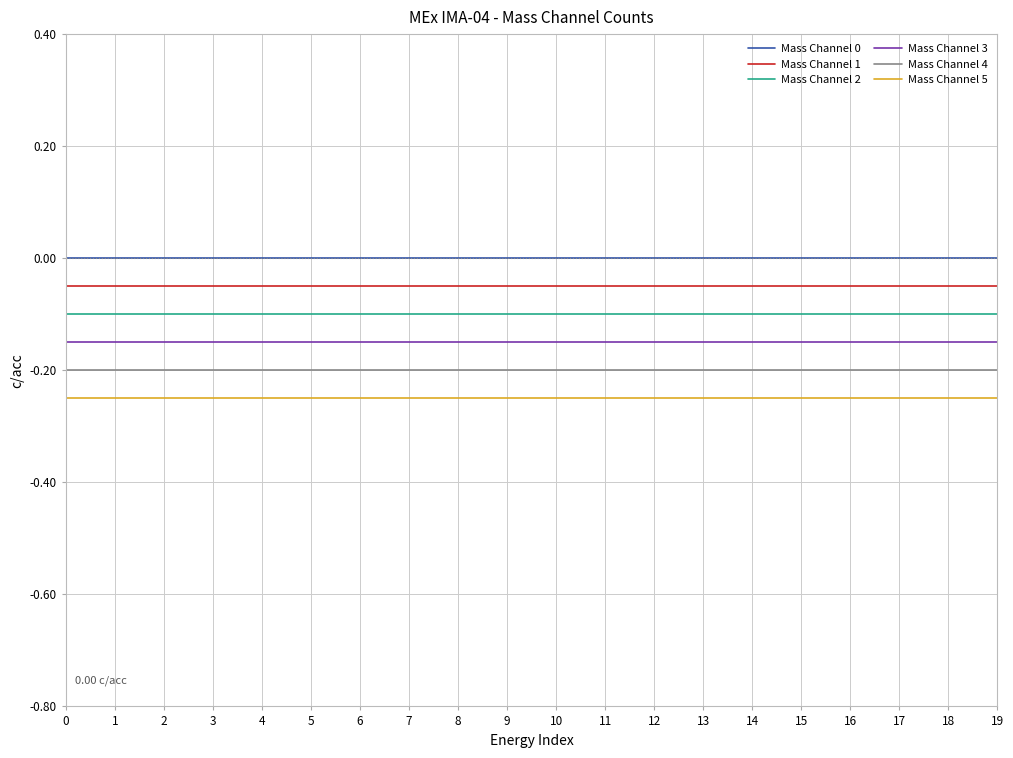

Is the value of Mass Channel 4 at 7 greater than the value of Mass Channel 0 at 4?

No